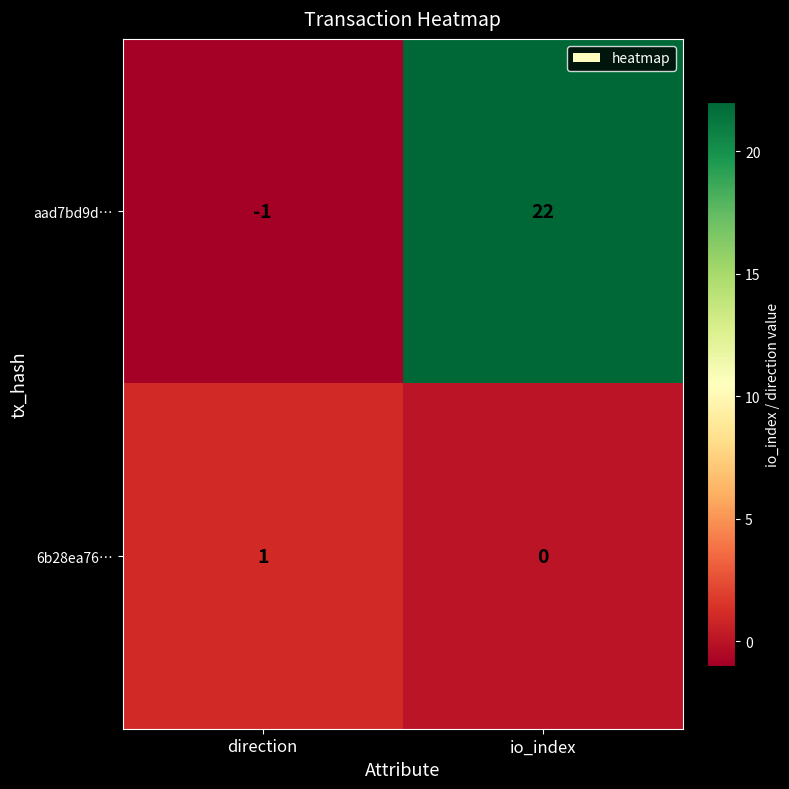

Is it true that aad7bd9d… equals 14 at io_index?

False